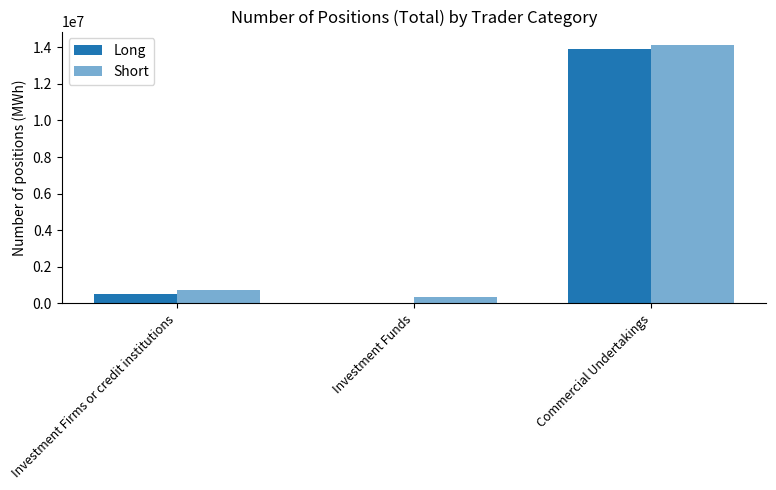

What position from the right is Investment Firms or credit institutions?

3